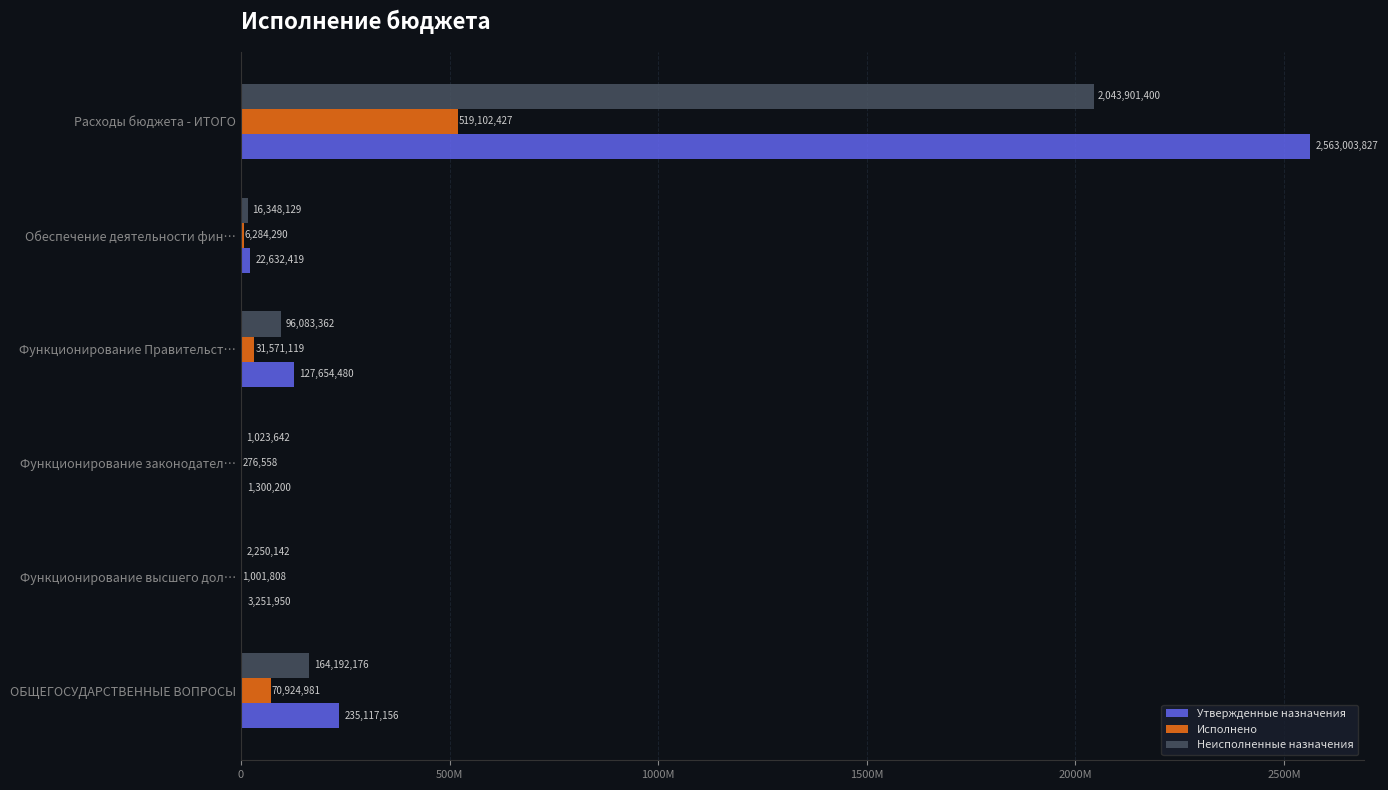

What is the difference between the maximum and second lowest values in the Неисполненные назначения series?

2041651257.7